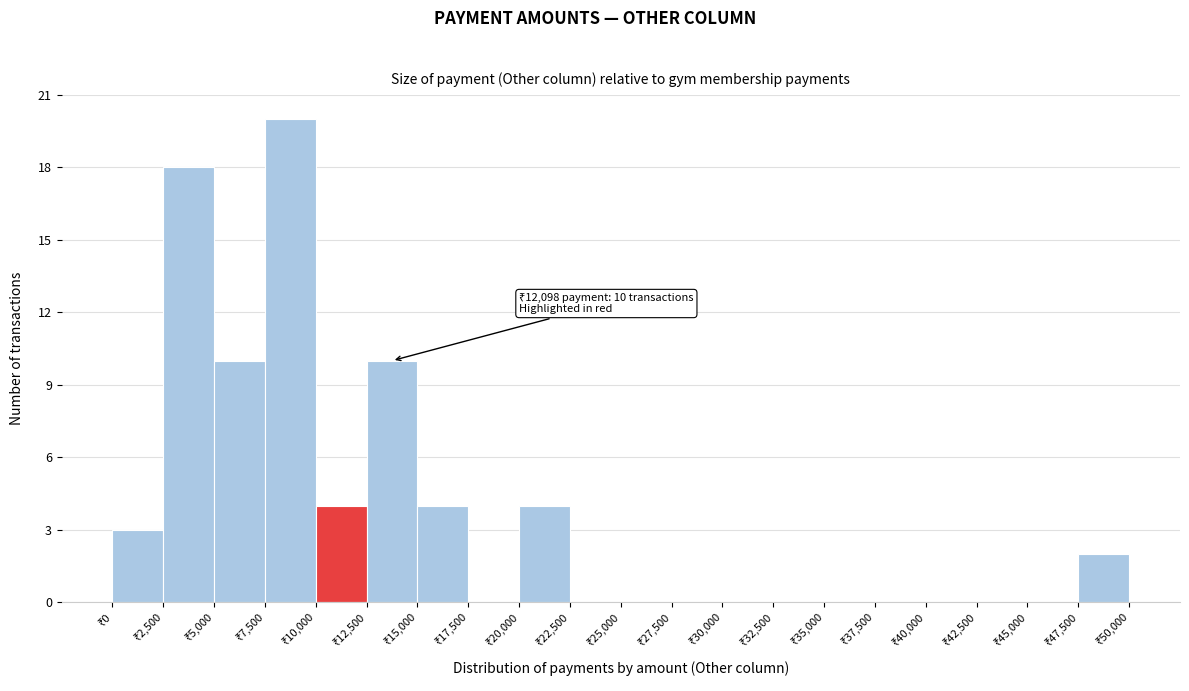

Which range on the x-axis has the tallest bar?

7500 to 10000